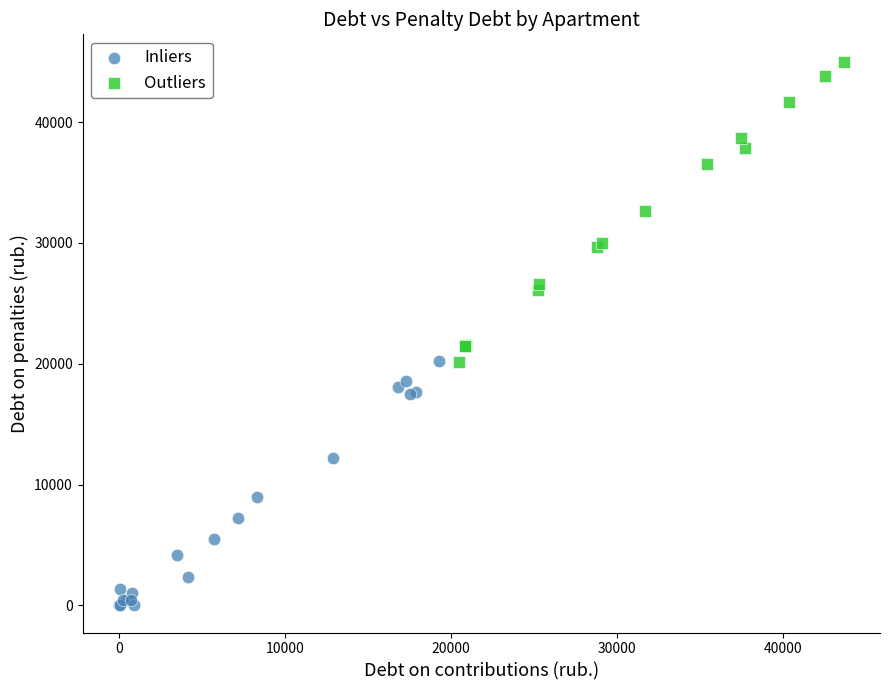

Which series has the widest spread of Y values?

Outliers